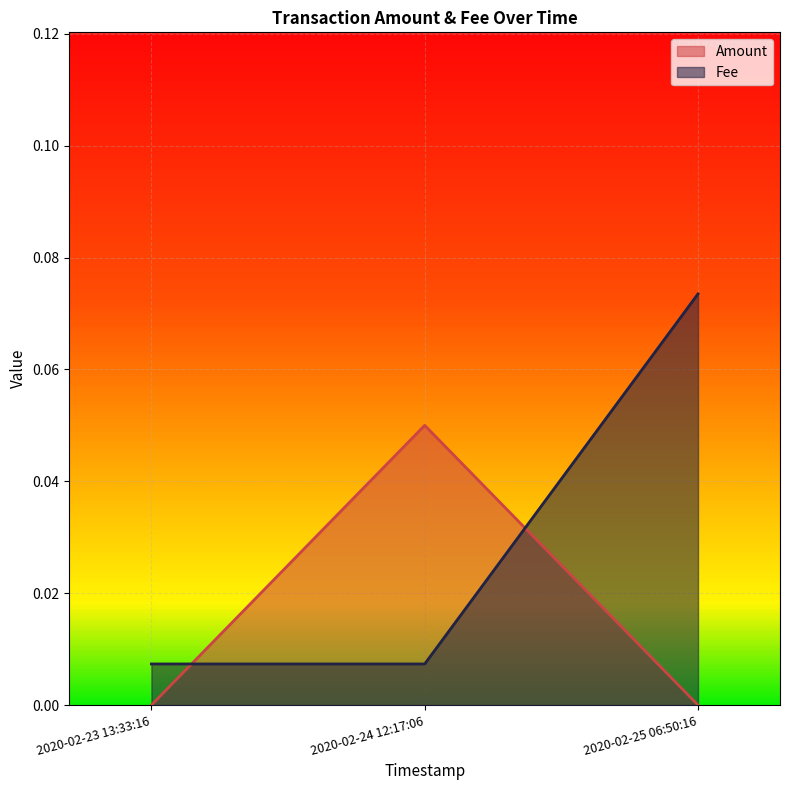

Reading left to right, list all the values displayed in this chart.

Amount: 2020-02-23 13:33:16=0.0	2020-02-24 12:17:06=0.1	2020-02-25 06:50:16=0.0
Fee: 2020-02-23 13:33:16=0.0	2020-02-24 12:17:06=0.0	2020-02-25 06:50:16=0.1